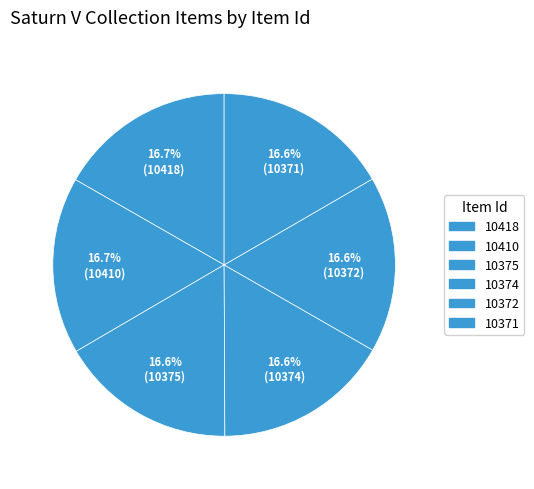

The 10374 slice represents 7% of the pie. True or false?

False